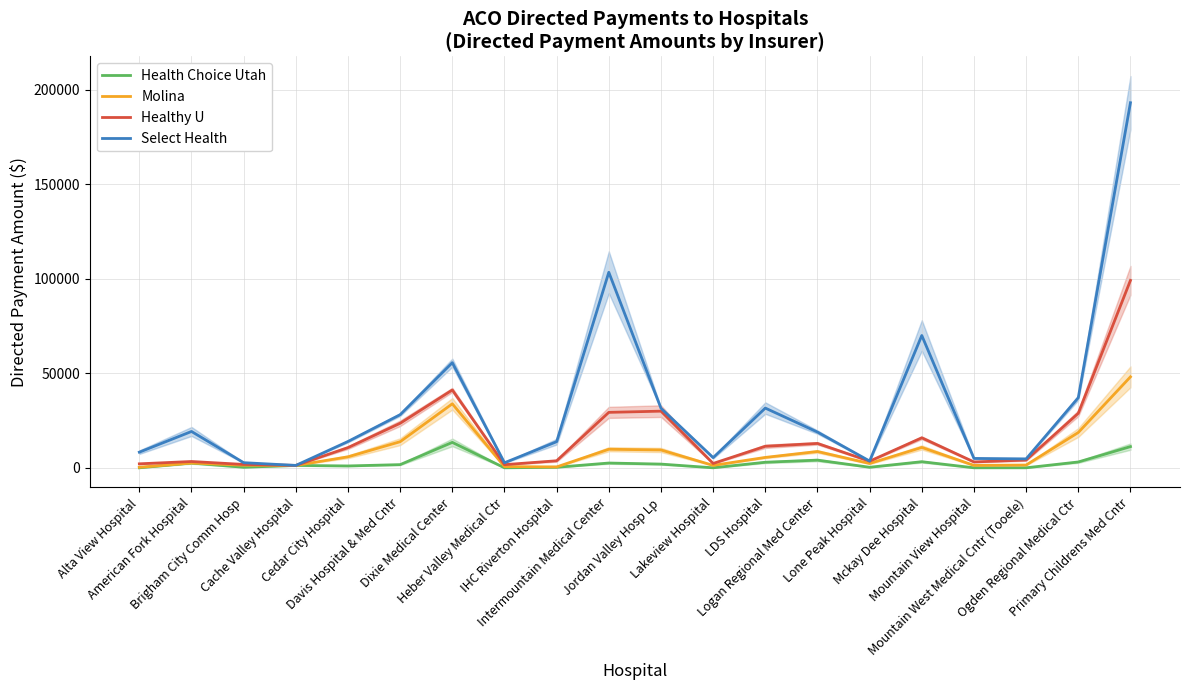

How many interior local valleys does the Molina series have?

5